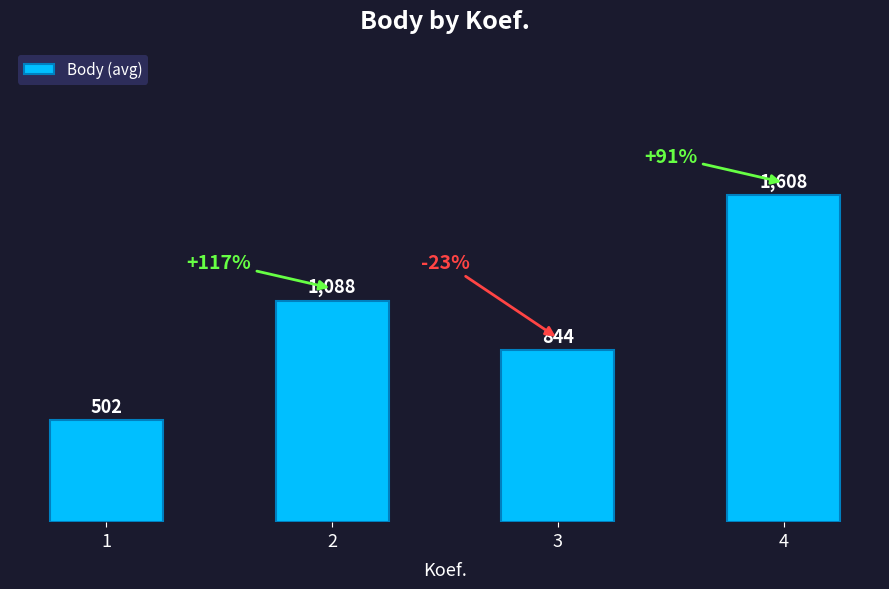

What is the ratio of the value at 2 to the value at 3?

1.3